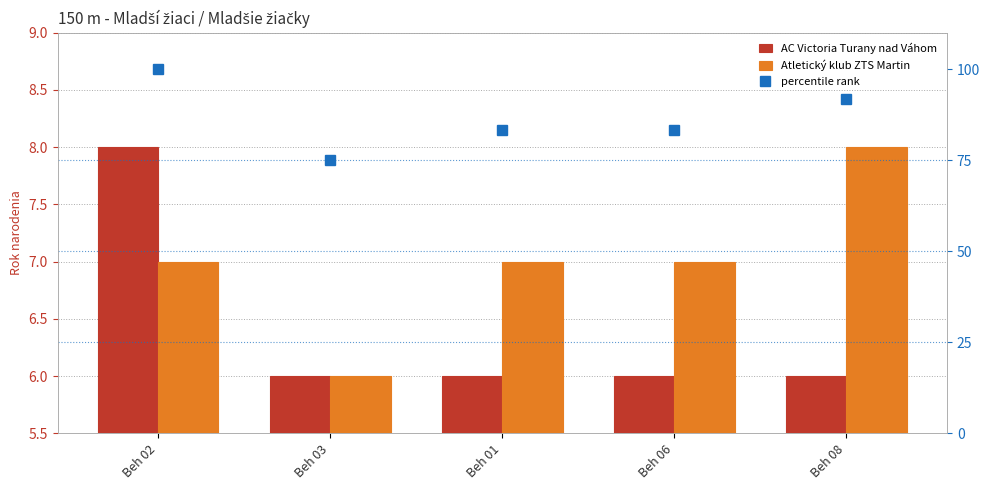

The value of AC Victoria Turany nad Váhom at Beh 06 is 6.0. True or false?

True